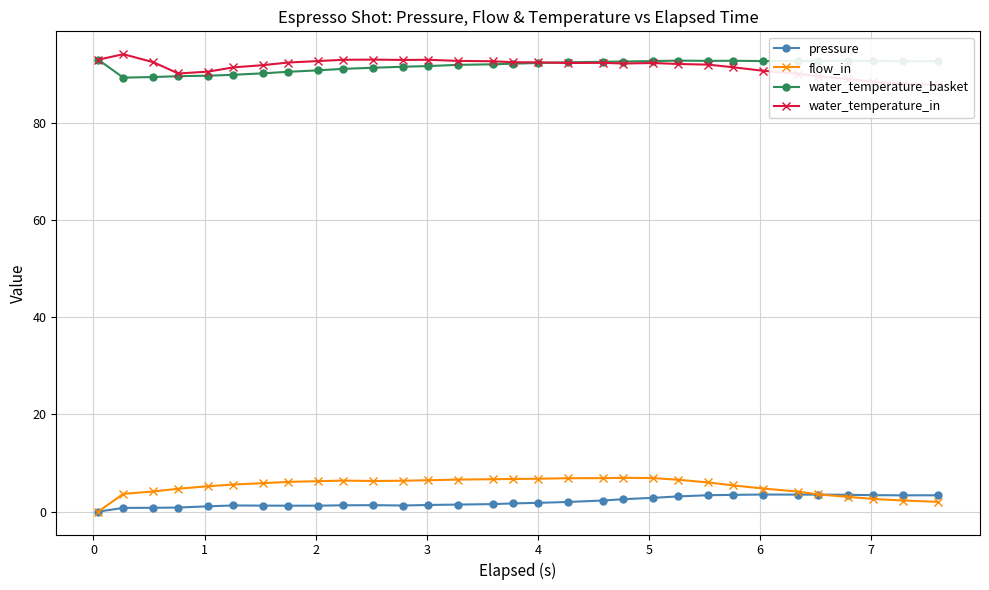

What is the highest value of the pressure series?

3.5